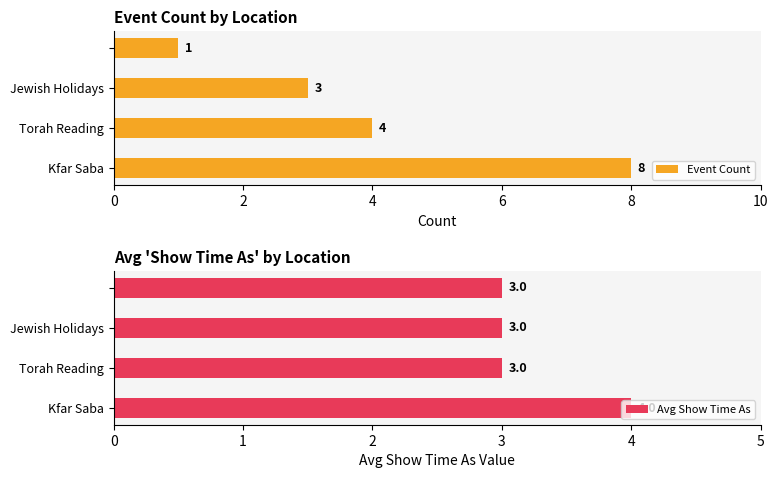

At 6, list the series in order from largest to smallest.

Avg Show Time As, Event Count